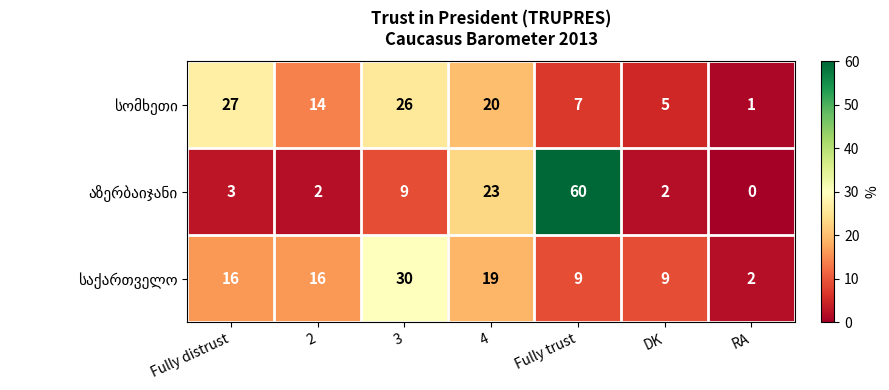

Count the number of data series in this chart.

3